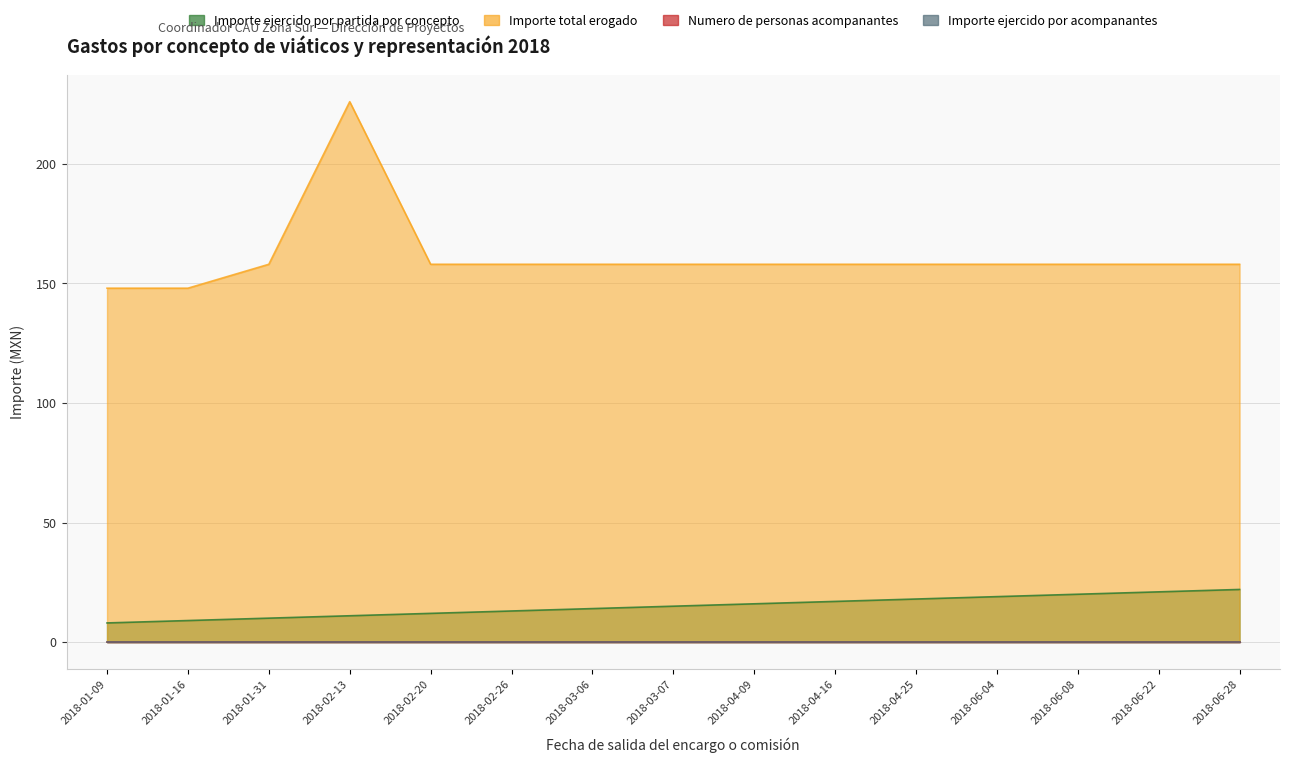

Which label corresponds to the largest value in the chart?

2018-02-13